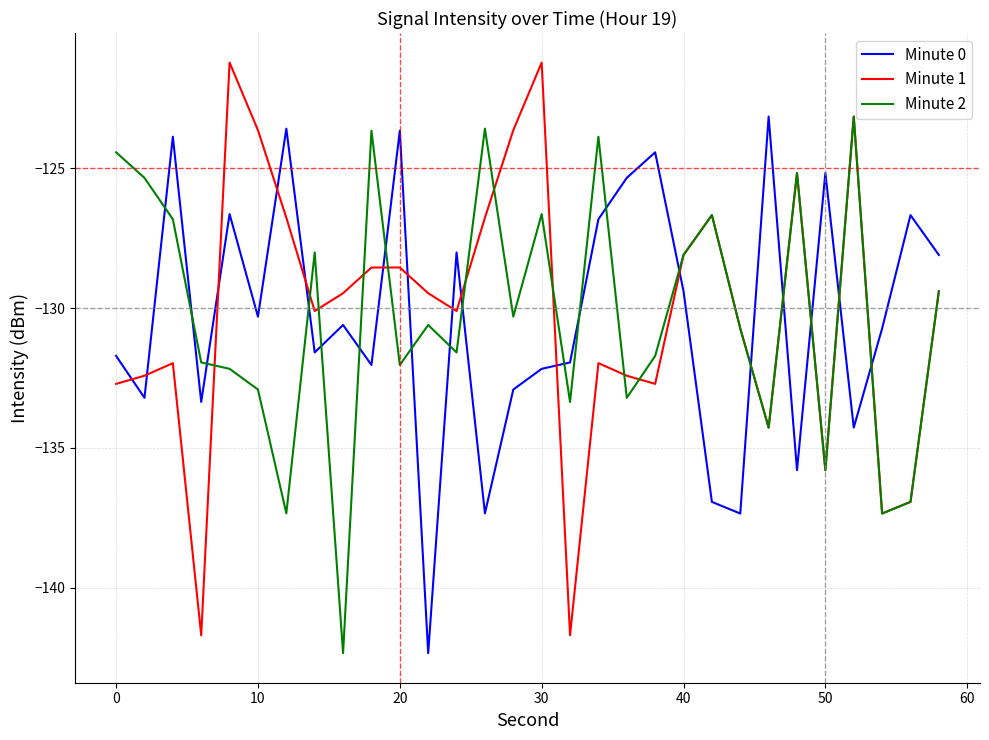

True or false: Minute 2 and Minute 0 cross at least once.

True